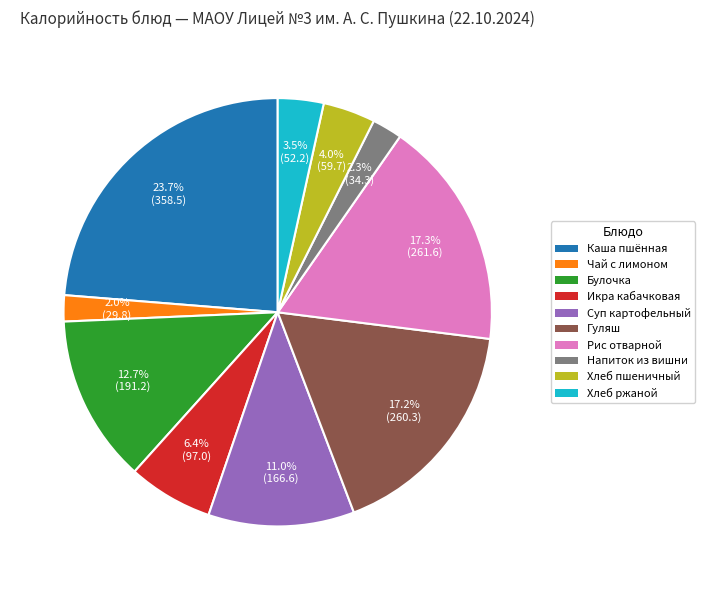

Count the number of slices in the pie.

10